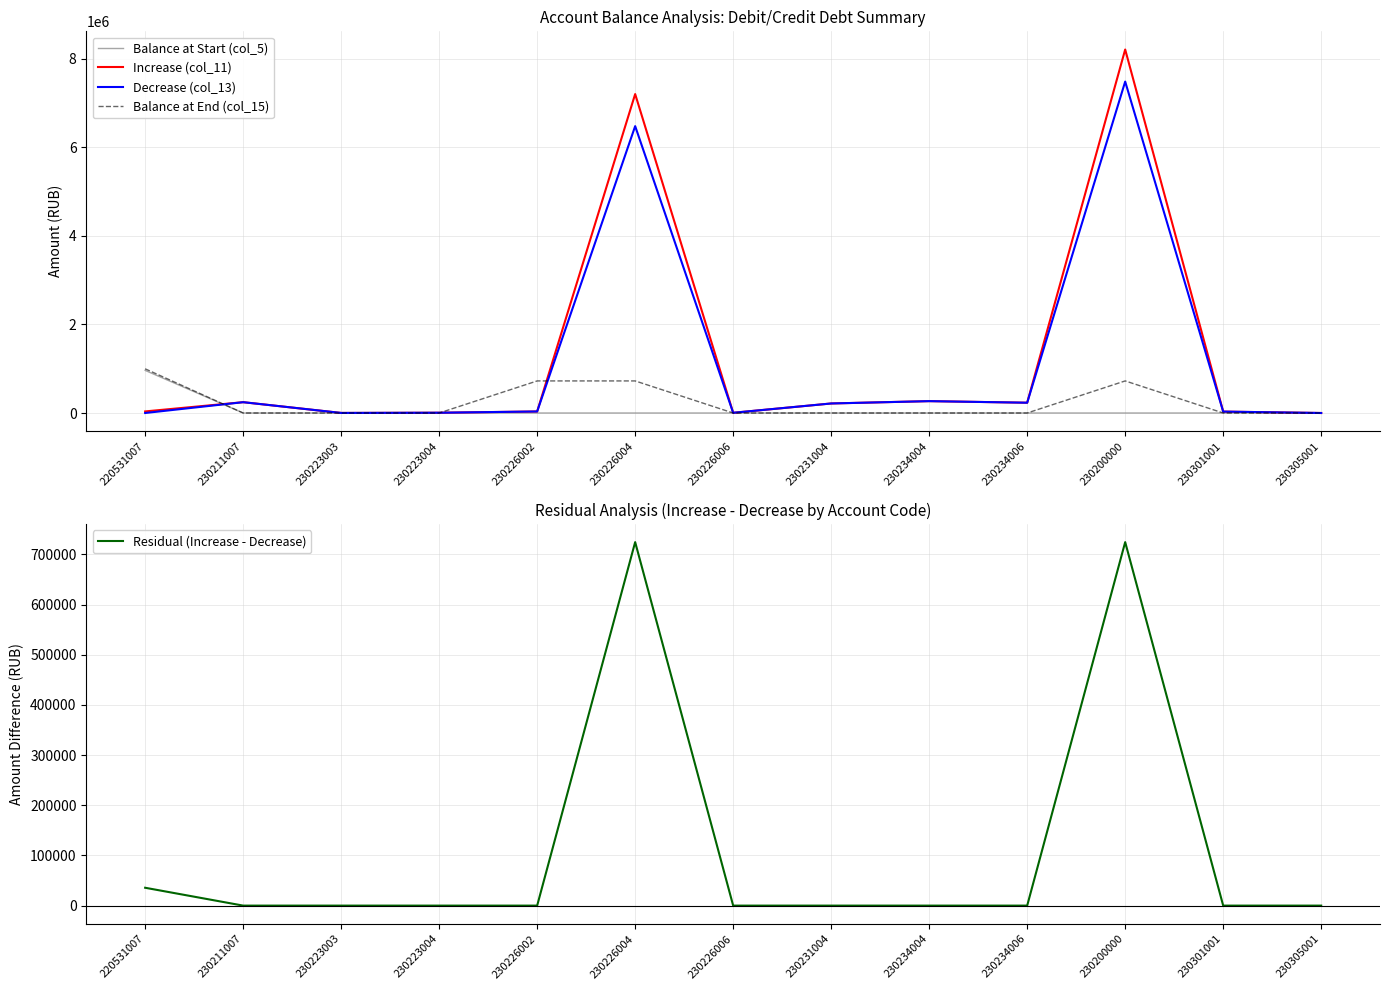

What is the average value of the Residual (Increase - Decrease) series?

114199.4